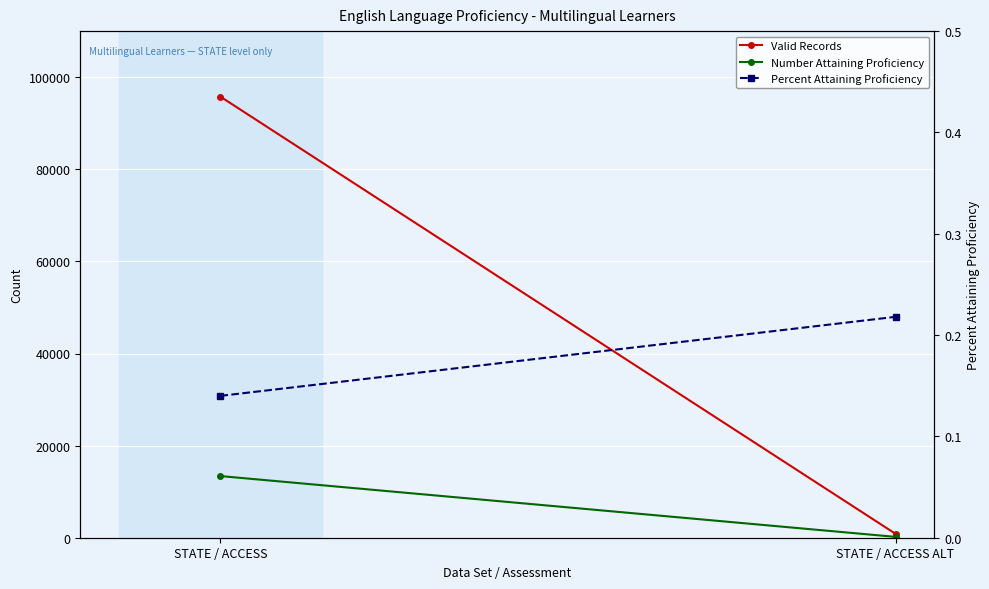

Reading left to right, extract all data points from this chart.

Valid Records: 95772.0	850.0
Number Attaining Proficiency: 13385.0	185.0
Percent Attaining Proficiency: 0.1	0.2